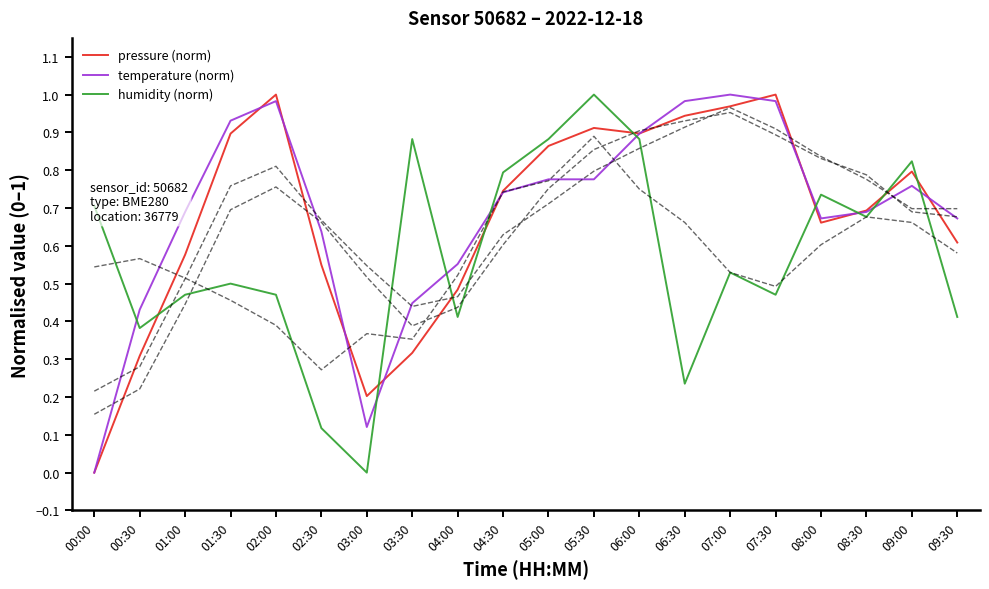

The humidity (norm) series shows 0.3 at 07:30. True or false?

False